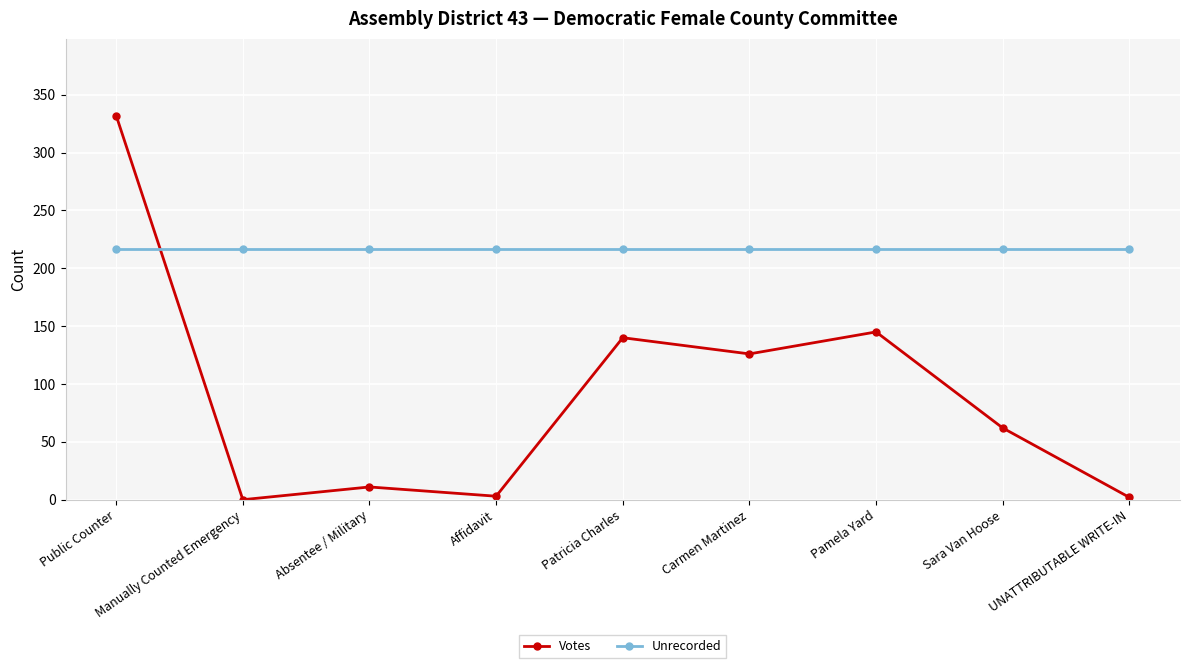

The value of Unrecorded at Sara Van Hoose is 217. True or false?

True